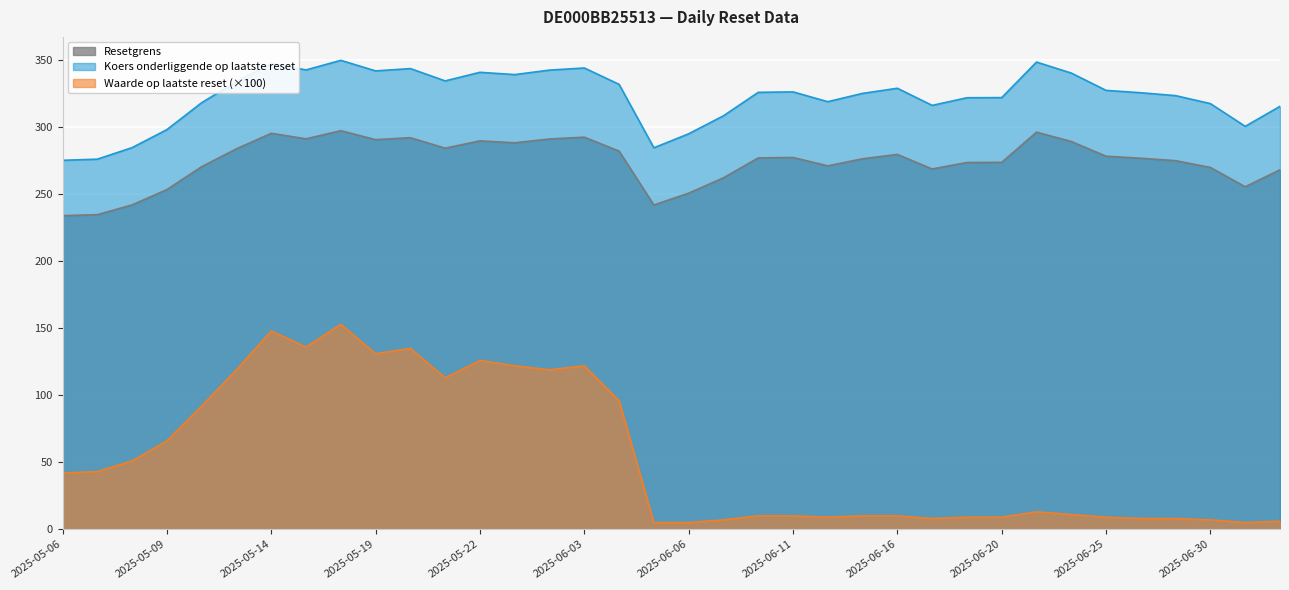

Reading right to left, what are all the values shown in this chart?

Resetgrens: 2025-07-02=268.3	2025-07-01=255.6	2025-06-30=270.0	2025-06-27=275.1	2025-06-26=276.9	2025-06-25=278.4	2025-06-24=289.4	2025-06-23=296.4	2025-06-20=273.8	2025-06-18=273.7	2025-06-17=268.9	2025-06-16=279.8	2025-06-13=276.5	2025-06-12=271.2	2025-06-11=277.5	2025-06-10=277.2	2025-06-09=262.3	2025-06-06=250.9	2025-06-05=242.0	2025-06-04=282.2	2025-06-03=292.6	2025-06-02=291.3	2025-05-23=288.4	2025-05-22=289.9	2025-05-21=284.4	2025-05-20=292.2	2025-05-19=290.8	2025-05-16=297.5	2025-05-15=291.4	2025-05-14=295.5	2025-05-13=284.0	2025-05-12=270.6	2025-05-09=253.5	2025-05-08=242.1	2025-05-07=234.8	2025-05-06=234.0
Koers onderliggende op laatste reset: 2025-07-02=315.6	2025-07-01=300.7	2025-06-30=317.7	2025-06-27=323.6	2025-06-26=325.8	2025-06-25=327.6	2025-06-24=340.5	2025-06-23=348.7	2025-06-20=322.2	2025-06-18=322.1	2025-06-17=316.4	2025-06-16=329.1	2025-06-13=325.3	2025-06-12=319.1	2025-06-11=326.4	2025-06-10=326.1	2025-06-09=308.6	2025-06-06=295.1	2025-06-05=284.7	2025-06-04=332.1	2025-06-03=344.3	2025-06-02=342.7	2025-05-23=339.3	2025-05-22=341.0	2025-05-21=334.6	2025-05-20=343.8	2025-05-19=342.1	2025-05-16=350.0	2025-05-15=342.8	2025-05-14=347.7	2025-05-13=334.1	2025-05-12=318.4	2025-05-09=298.3	2025-05-08=284.8	2025-05-07=276.2	2025-05-06=275.4
Waarde op laatste reset: 2025-07-02=6.0	2025-07-01=5.0	2025-06-30=7.0	2025-06-27=8.0	2025-06-26=8.0	2025-06-25=9.0	2025-06-24=11.0	2025-06-23=13.0	2025-06-20=9.0	2025-06-18=9.0	2025-06-17=8.0	2025-06-16=10.0	2025-06-13=10.0	2025-06-12=9.0	2025-06-11=10.0	2025-06-10=10.0	2025-06-09=7.0	2025-06-06=5.0	2025-06-05=5.0	2025-06-04=96.0	2025-06-03=122.0	2025-06-02=119.0	2025-05-23=122.0	2025-05-22=126.0	2025-05-21=113.0	2025-05-20=135.0	2025-05-19=131.0	2025-05-16=153.0	2025-05-15=136.0	2025-05-14=148.0	2025-05-13=119.0	2025-05-12=92.0	2025-05-09=66.0	2025-05-08=51.0	2025-05-07=43.0	2025-05-06=42.0